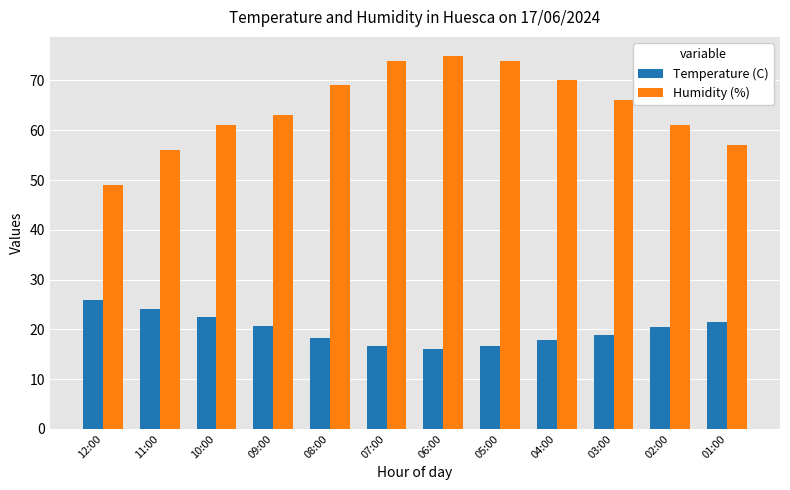

Does the chart contain stacked bars?

No